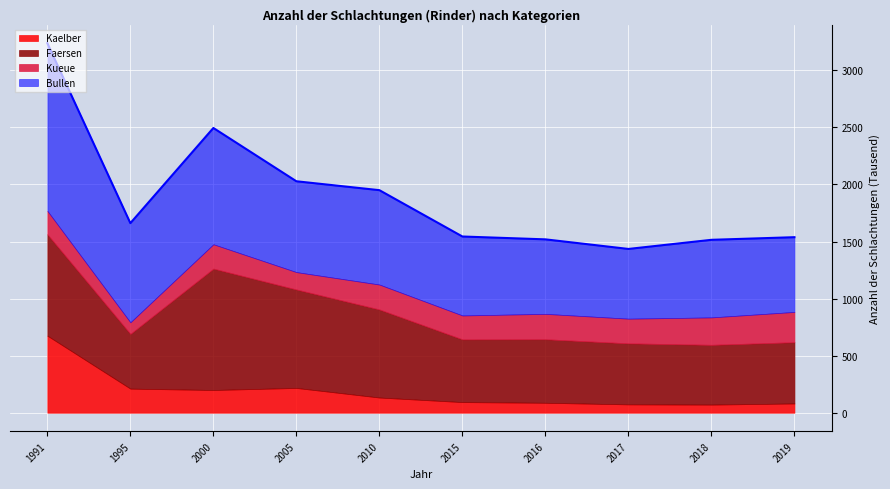

What is the sum of the Kaelber values at 1991 and 2015?

768